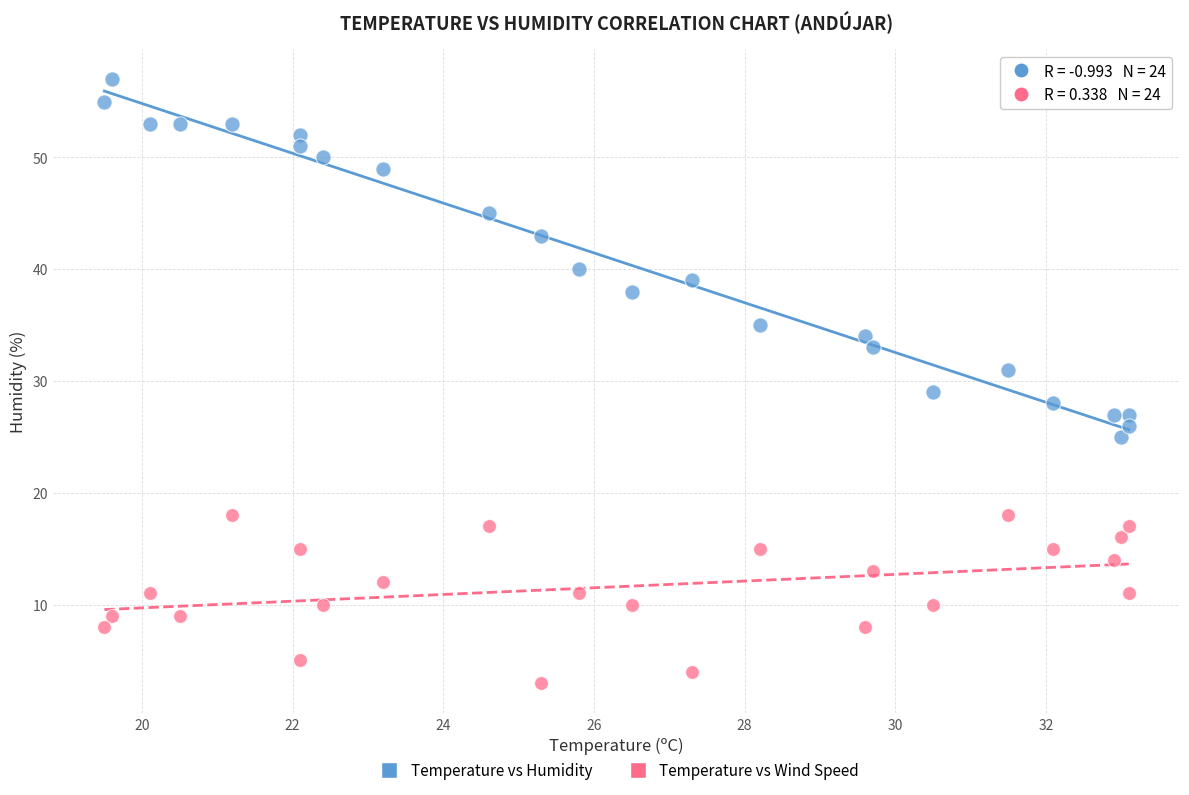

Which series contains the highest Y value?

Temperature vs Humidity